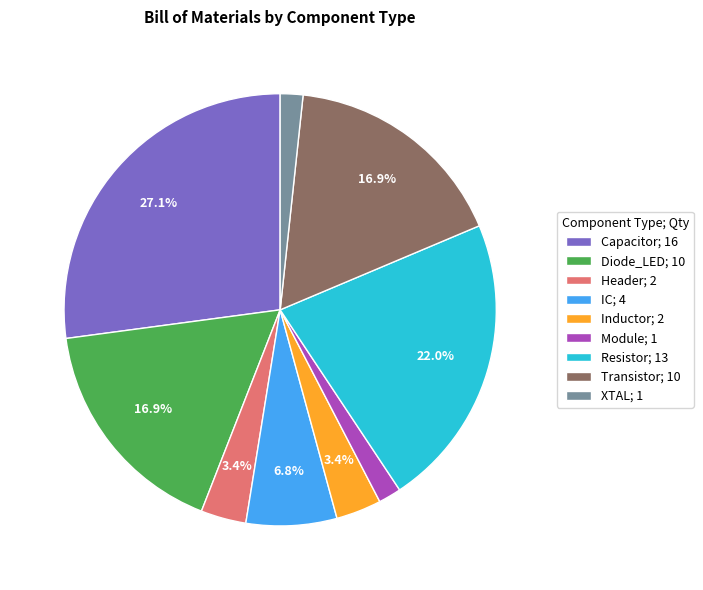

Count the number of slices in the pie.

9